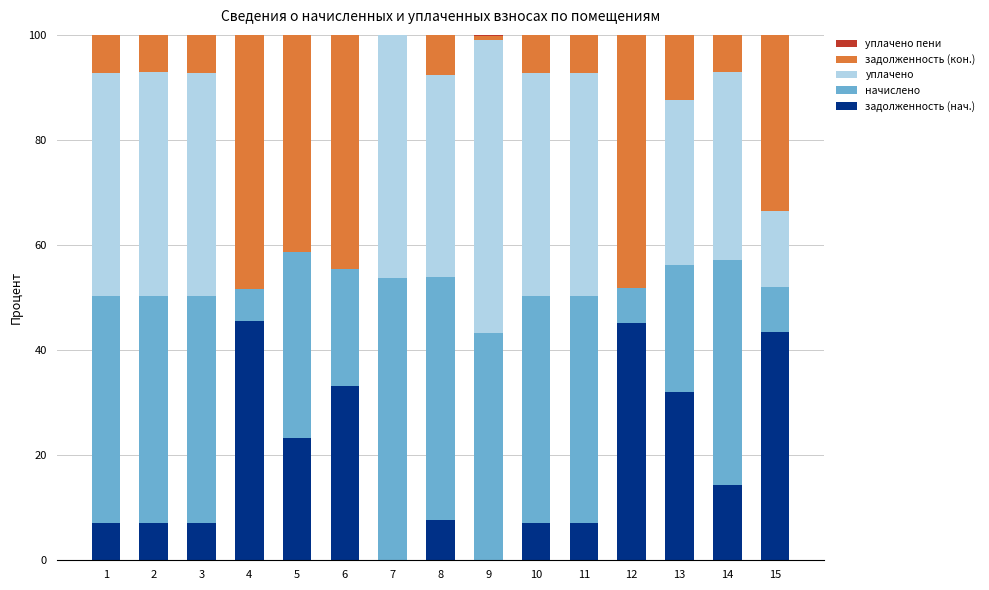

What is the total value across all series at 8?

100.0